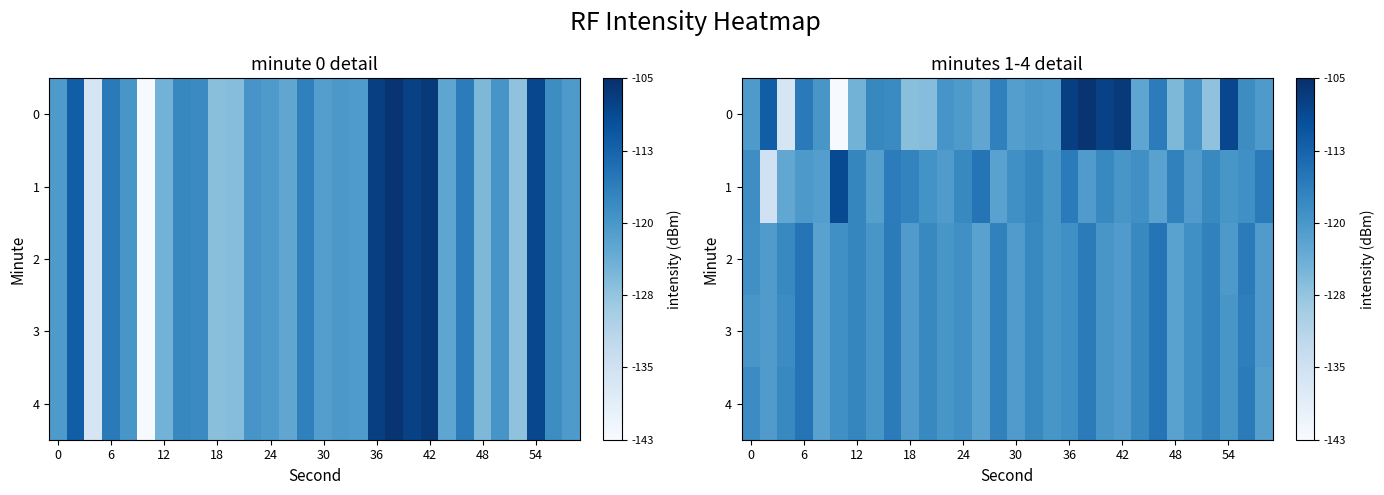

What is the difference between the highest and lowest values at 20?

0.3